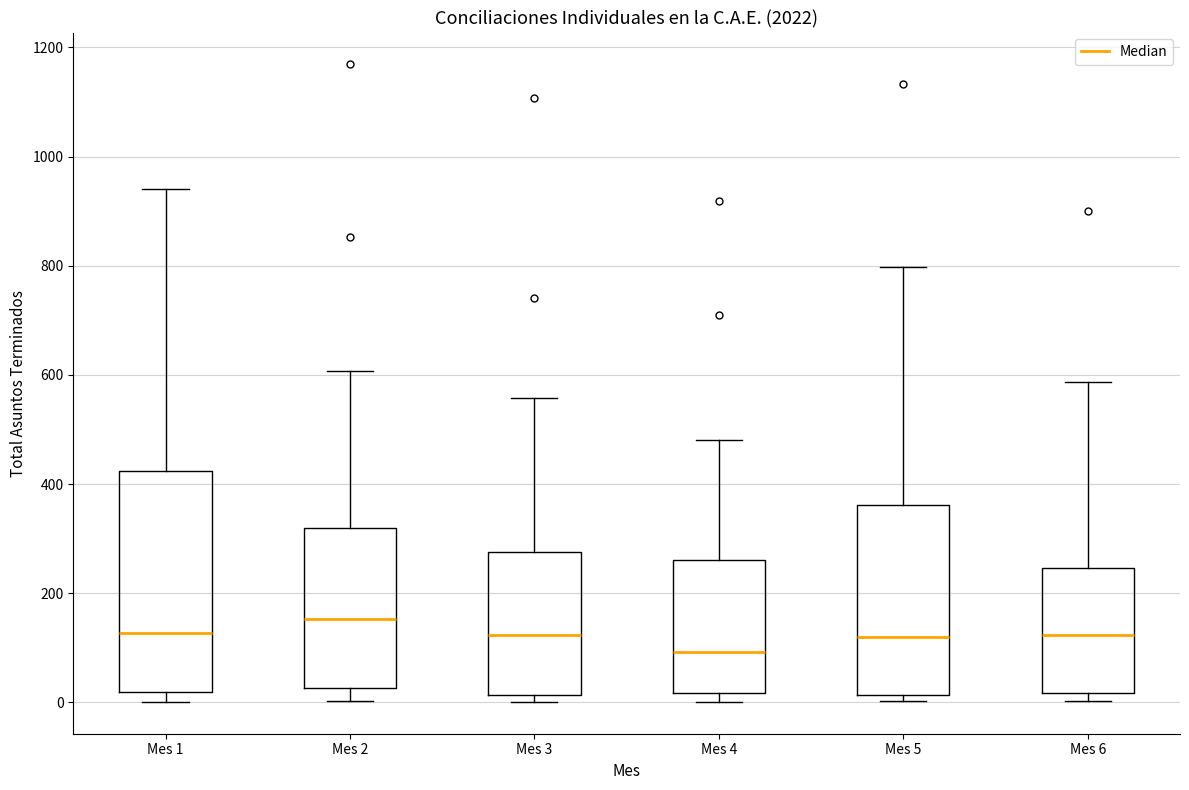

Which box's median line is the highest?

Mes 2